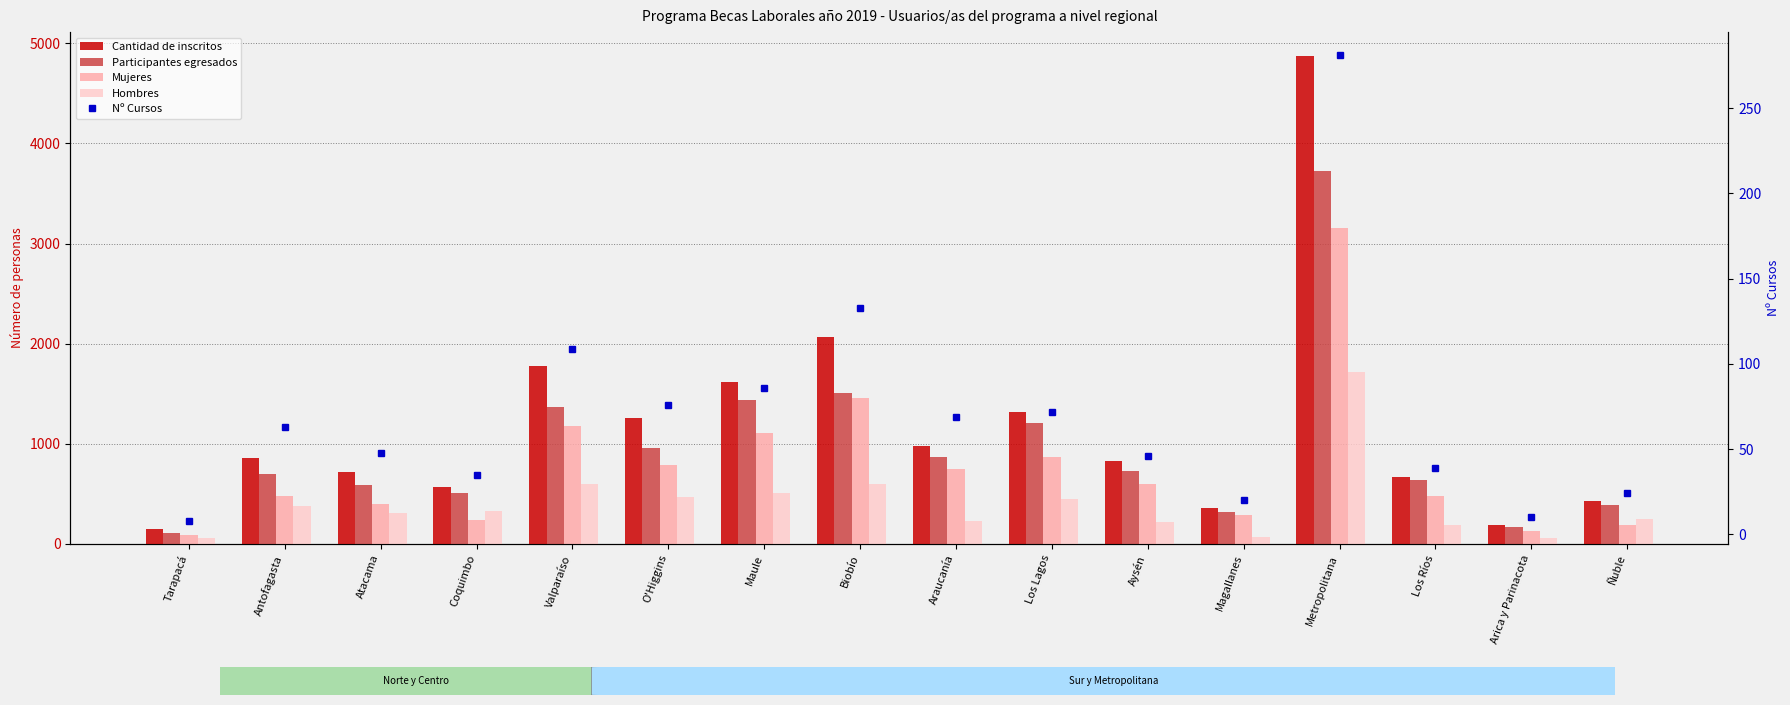

Rank the series at Los Lagos from highest to lowest value.

Cantidad de inscritos, Participantes egresados, Mujeres, Hombres, Nº Cursos